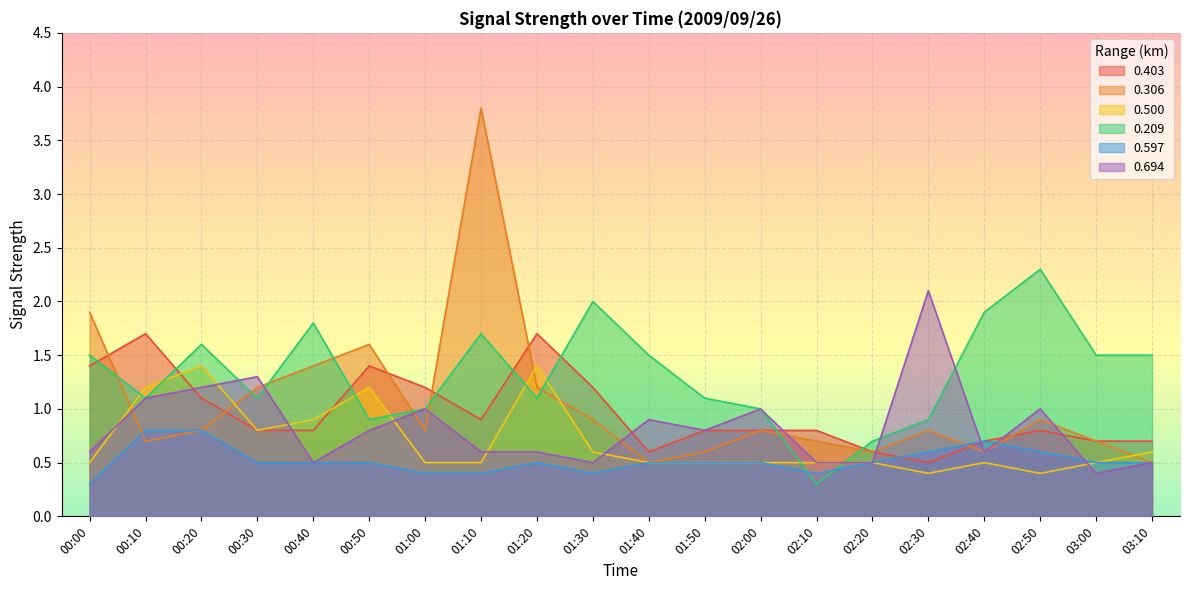

Which series has the largest range (max minus min)?

0.306